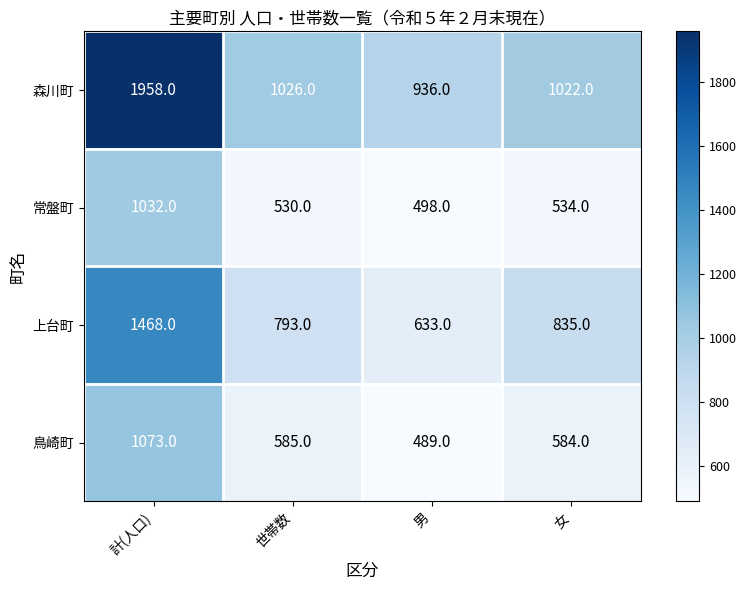

What is the sum of all 鳥崎町 values?

2731